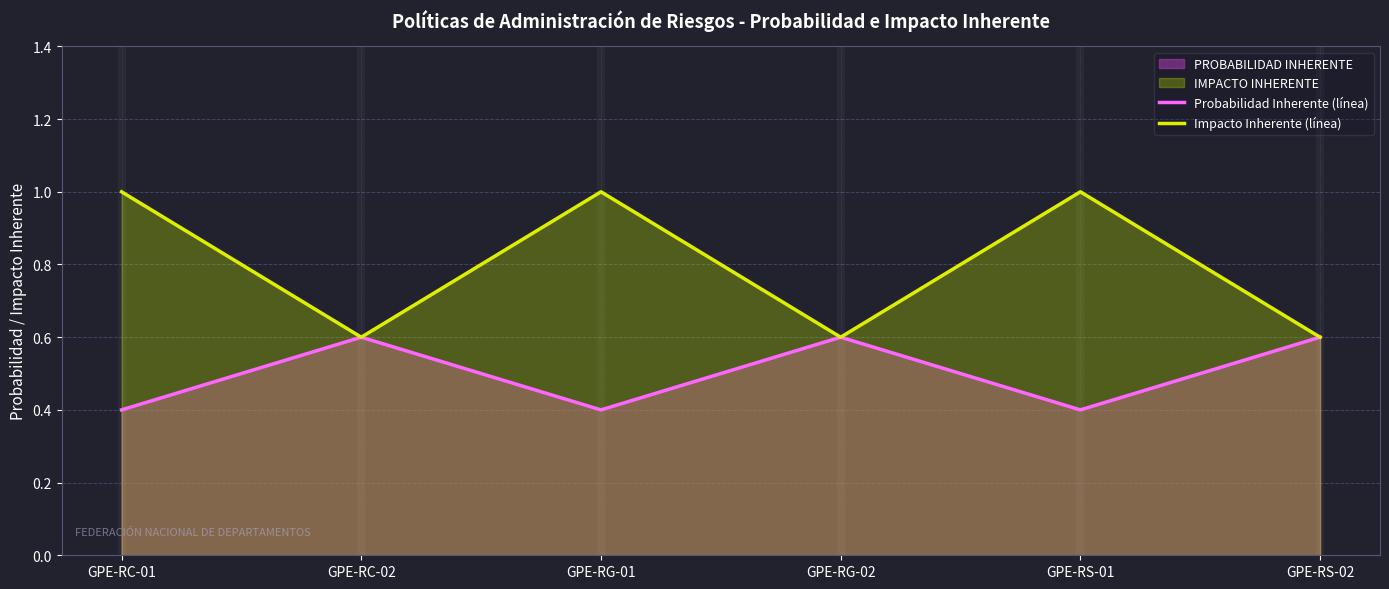

Rank the categories by Impacto Inherente (línea) value from highest to lowest.

GPE-RC-01, GPE-RG-01, GPE-RS-01, GPE-RC-02, GPE-RG-02, GPE-RS-02